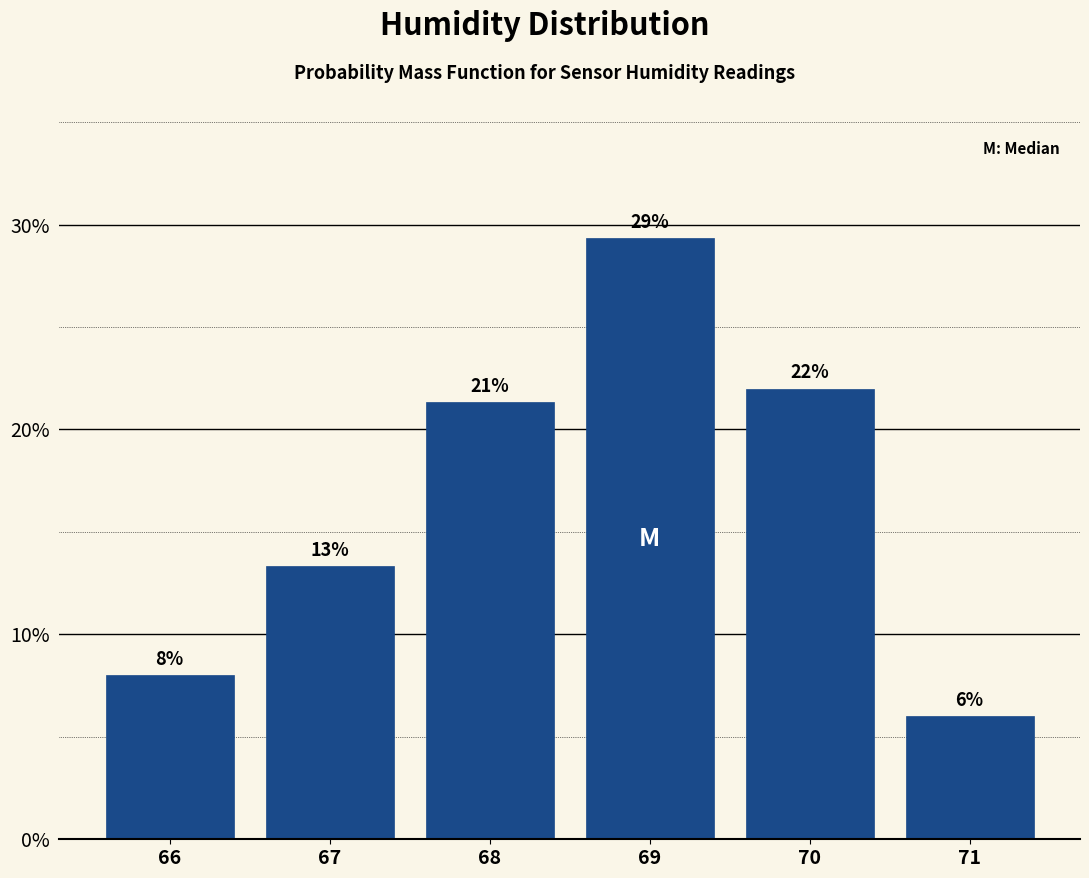

Are the bars horizontal?

No